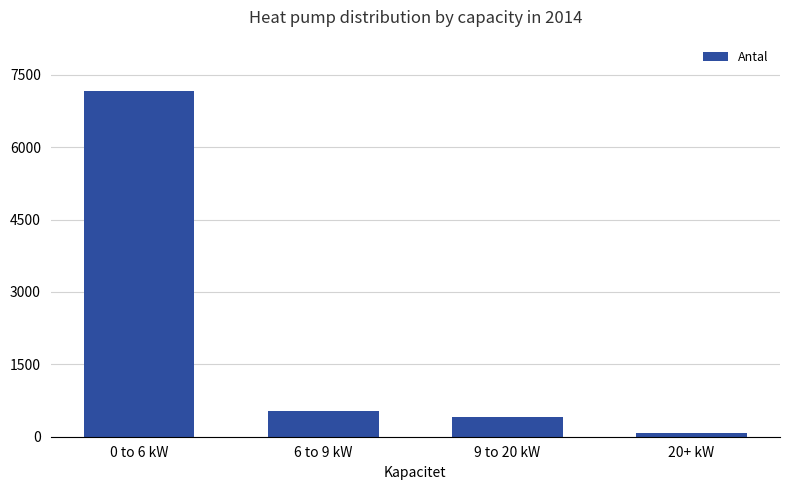

List the labels in order of value, smallest first.

20+ kW, 9 to 20 kW, 6 to 9 kW, 0 to 6 kW